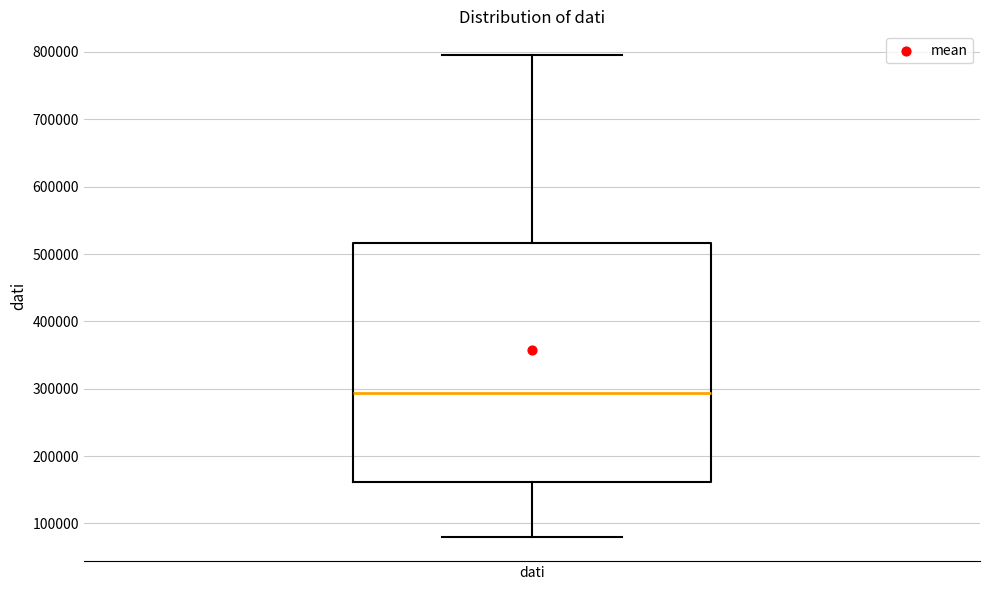

Transcribe this box plot: give where the median line is, the range the box spans, and where the two whiskers end, as read against the y-axis. The values are not printed on the chart, so give them approximately, as read against the axis.

median 290000, box 160000 to 520000, whiskers 80000 to 790000